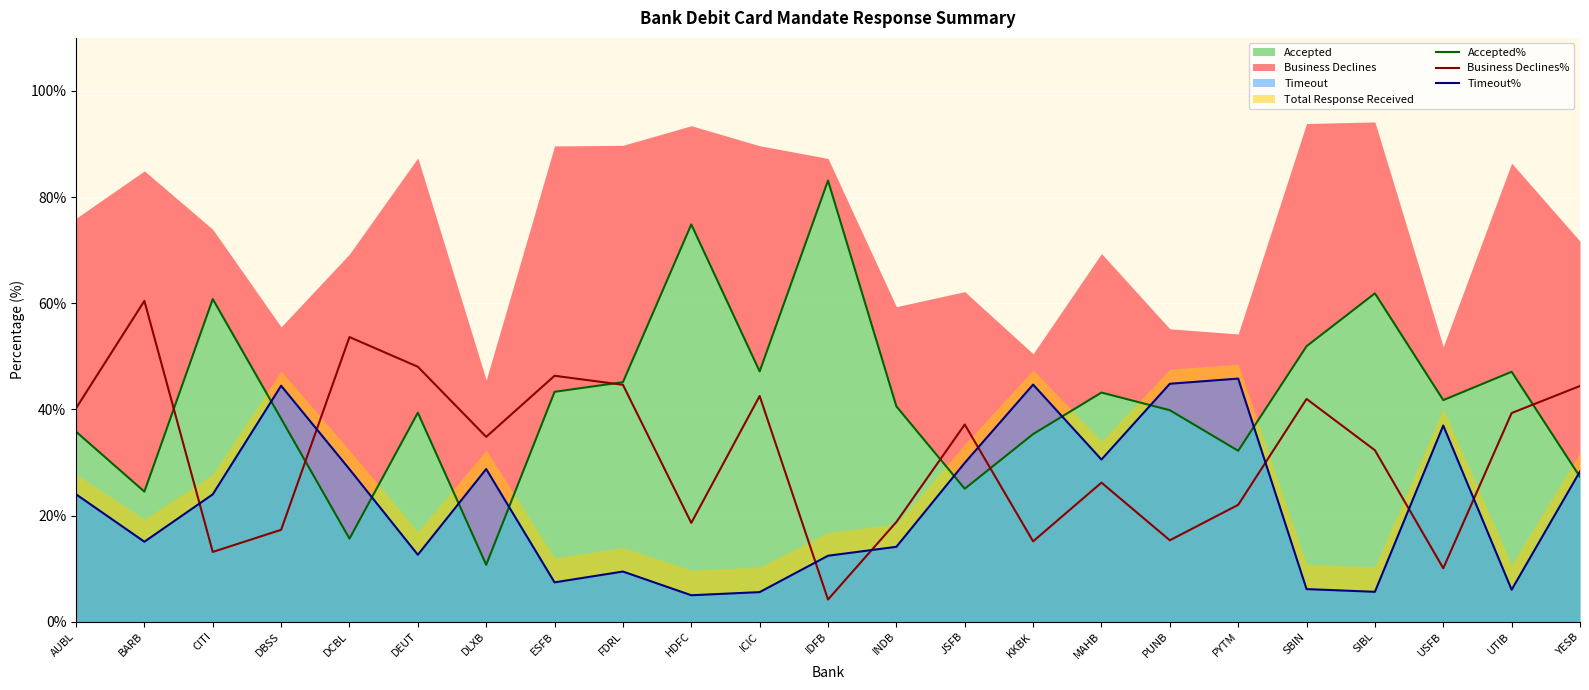

Which series has the largest total across all categories?

Accepted%